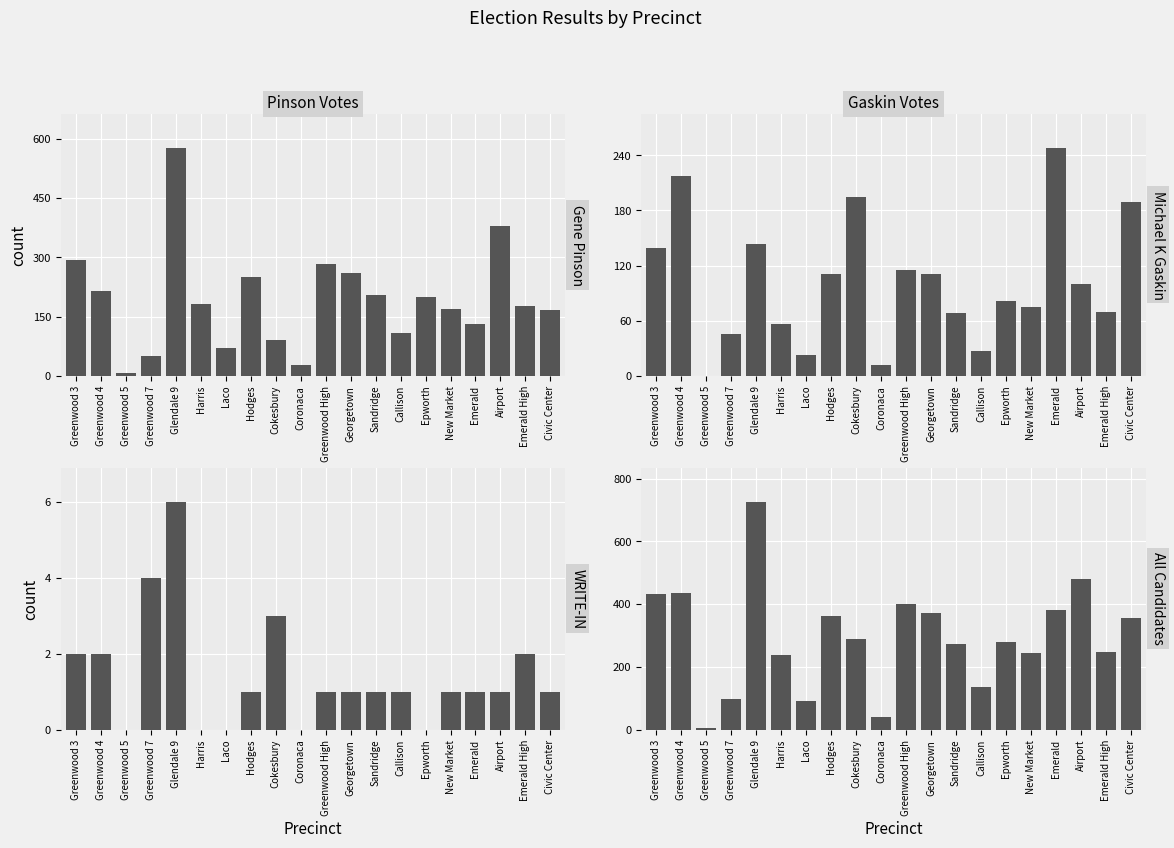

Between Callison and Civic Center, which series saw the biggest shift?

All Candidates